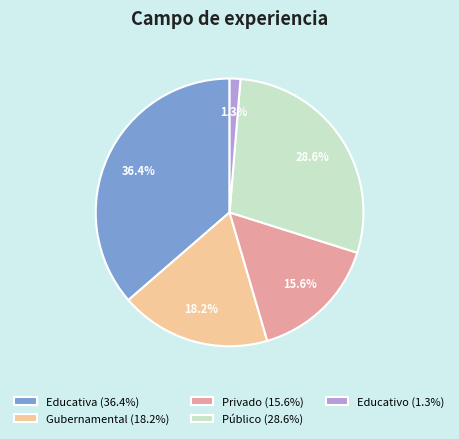

Which slice is the smallest?

Educativo